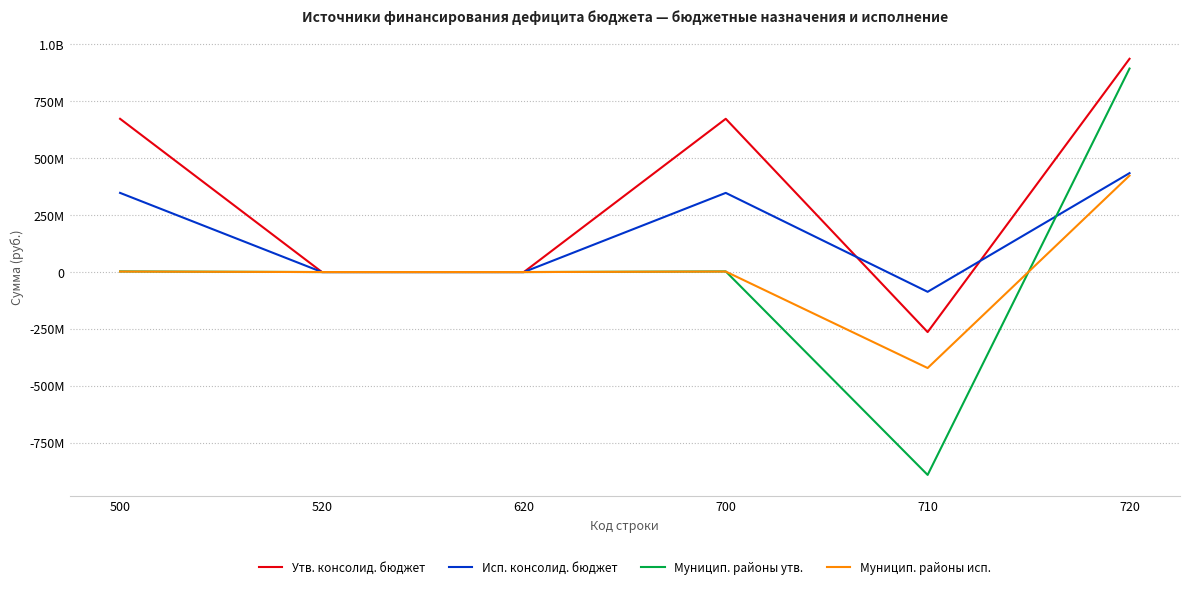

Which series ends up on top after the final intersection of Муницип. районы утв. and Исп. консолид. бюджет?

Муницип. районы утв.